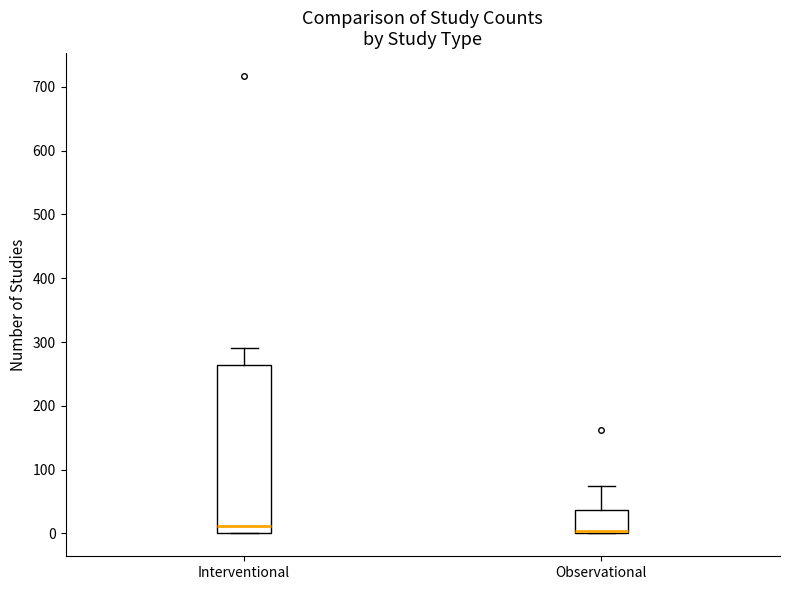

Where is the lower edge of the box for Observational on the y-axis? The values are not printed on the chart, so give them approximately, as read against the axis.

0